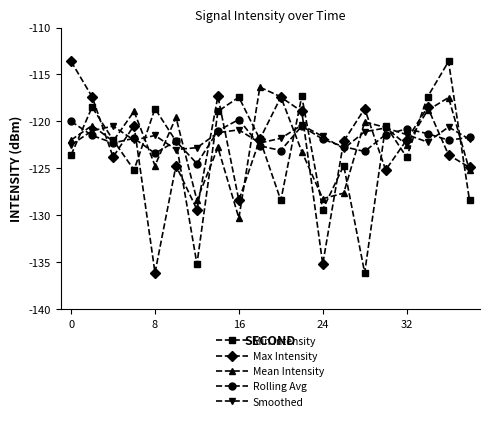

What is the value of the Max Intensity point at the 17th from the left?

-122.0